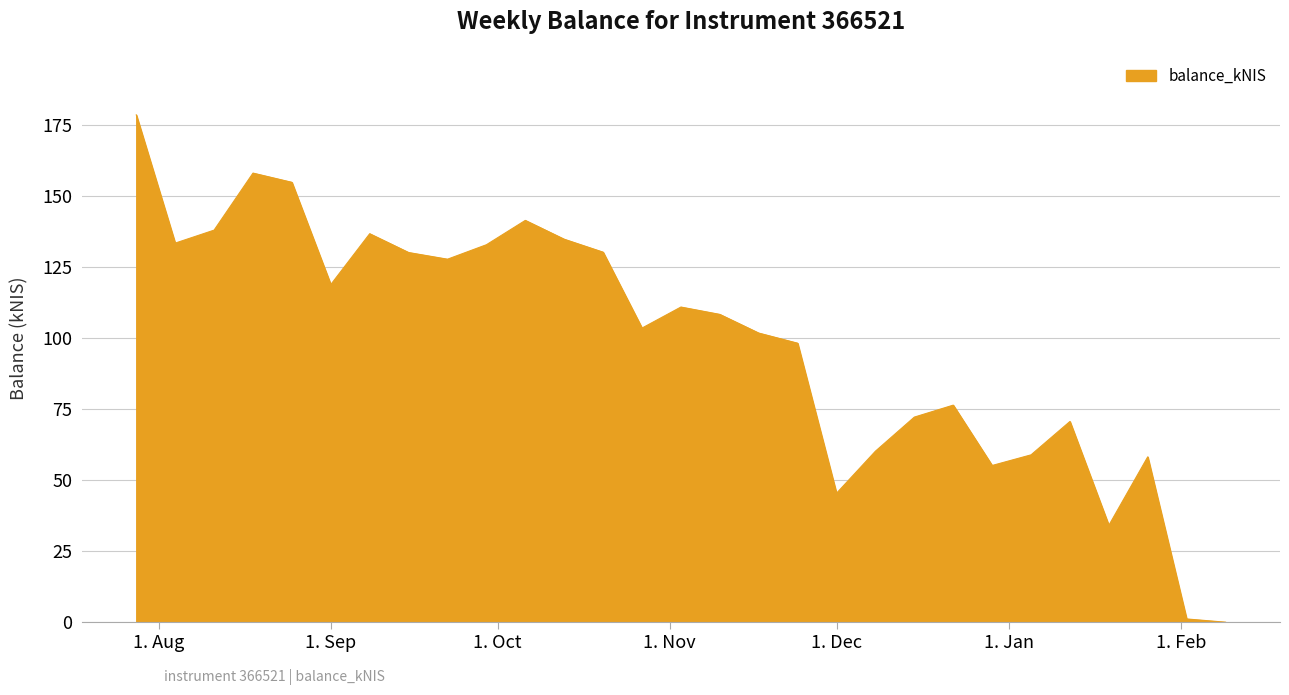

What is the difference between the maximum and minimum values?

178.6